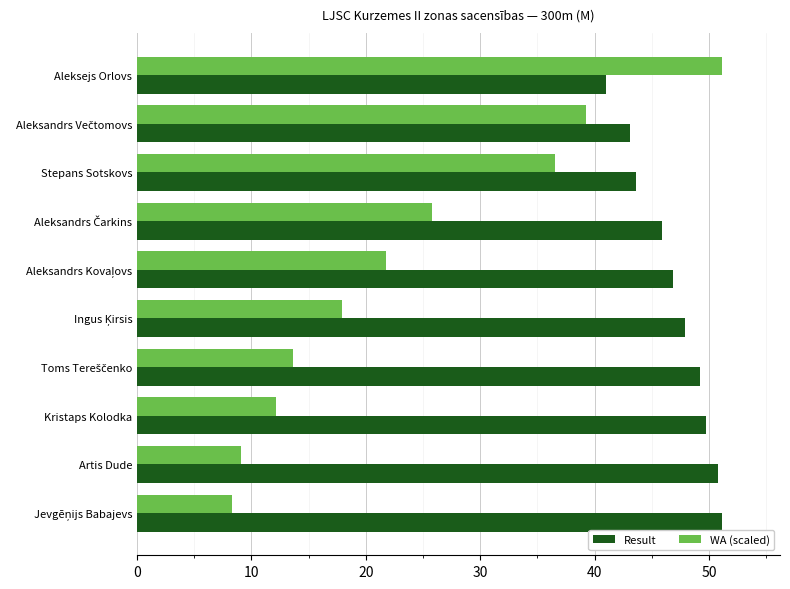

Which series has the largest total across all categories?

Result